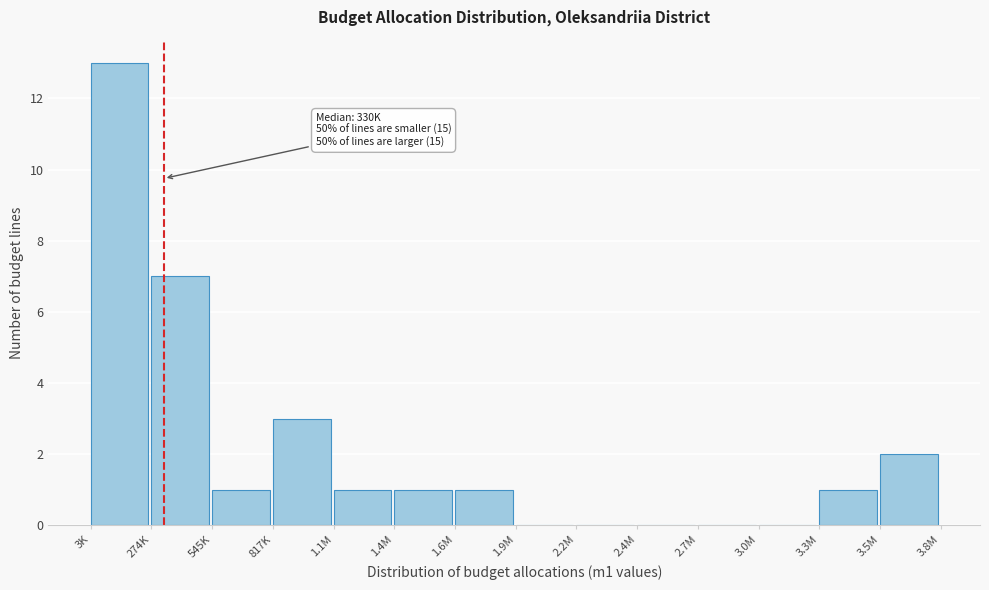

Reading left to right, list all the values displayed in this chart.

3K=13	274K=7	545K=1	817K=3	1.1M=1	1.4M=1	1.6M=1	1.9M=0	2.2M=0	2.4M=0	2.7M=0	3.0M=0	3.3M=1	3.5M=2